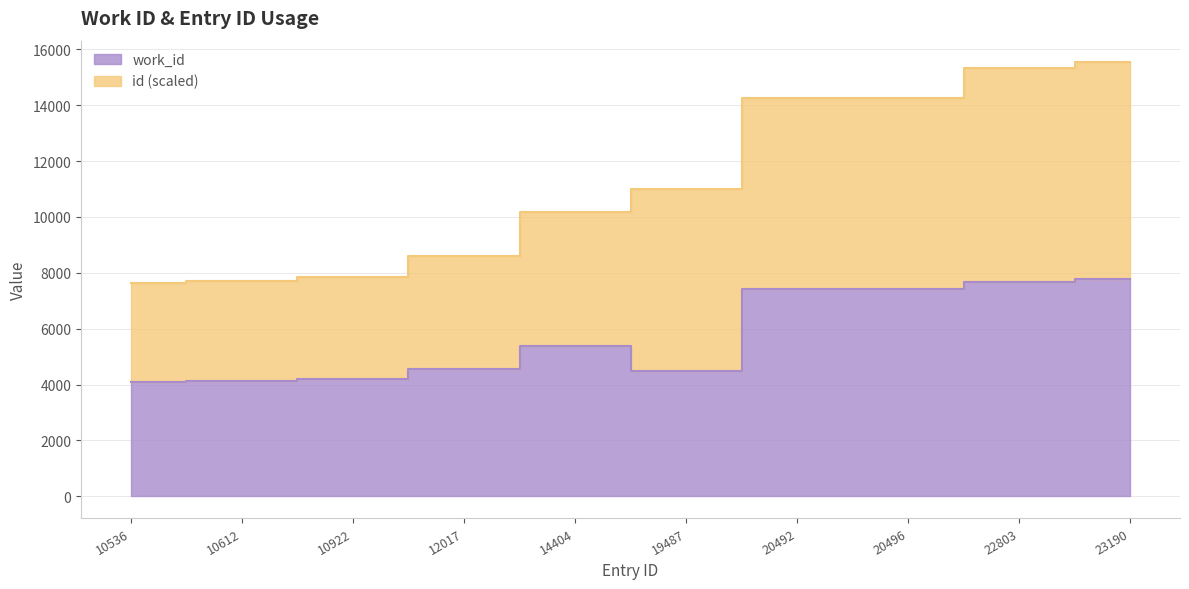

Reading left to right, transcribe all the data shown in this chart.

4090	4136	4209	4572	5366	4475	7407	7407	7682	7768